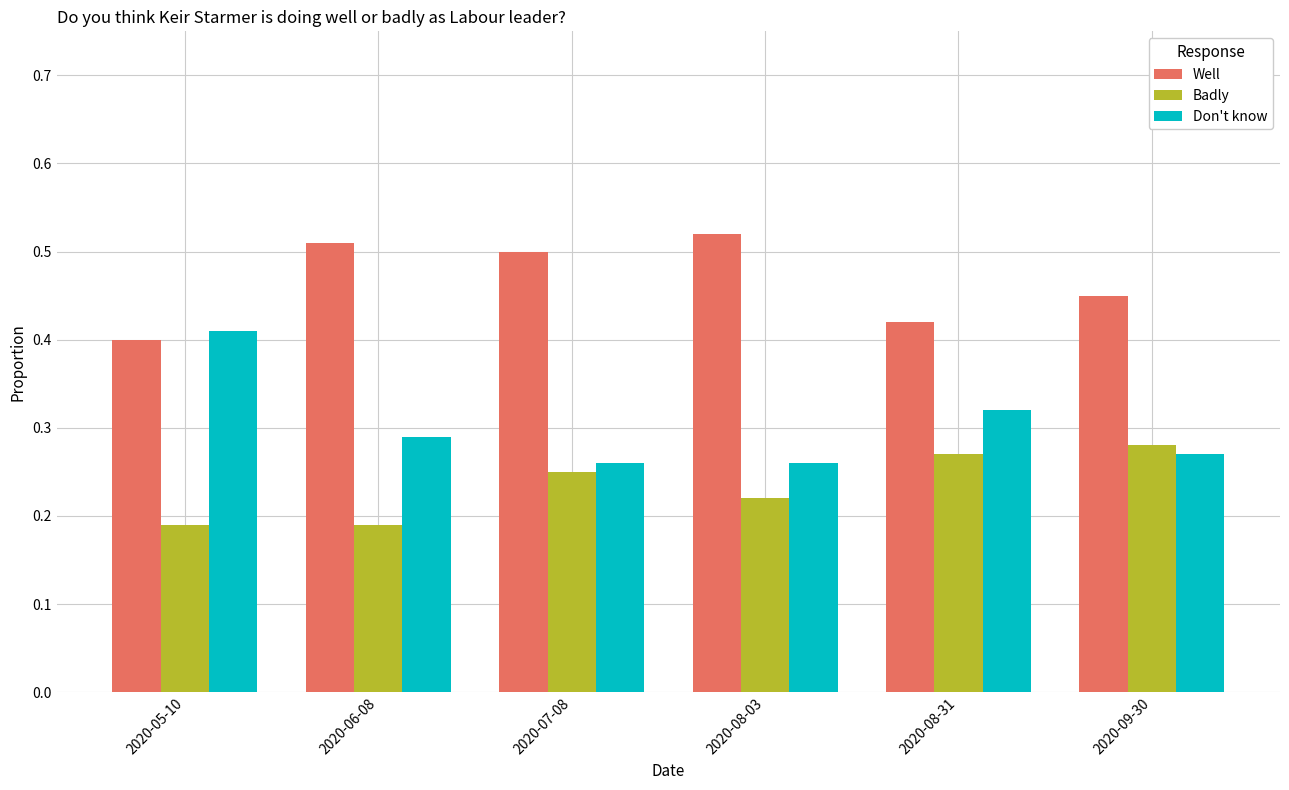

Does the chart contain stacked bars?

No